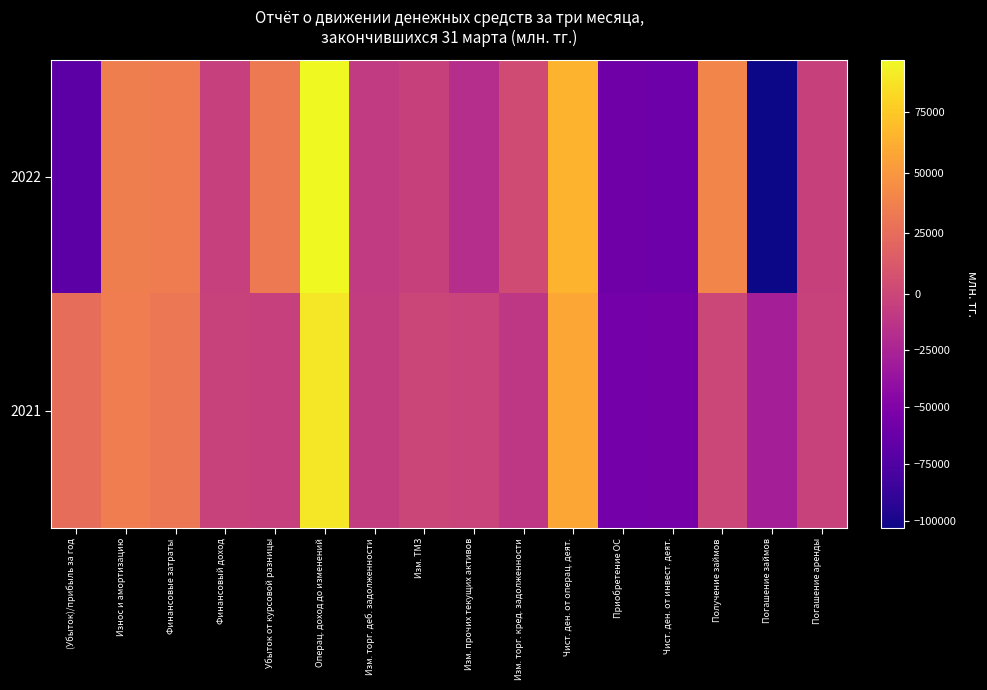

Reading left to right, what are all the values shown in this chart?

2022: (Убыток)/прибыль за год=-68593	Износ и амортизацию=35980	Финансовые затраты=34635	Финансовый доход=-4623	Убыток от курсовой разницы=33160	Операц. доход до изменений=96824	Изм. торг. деб. задолженности=-8833	Изм. ТМЗ=-3878	Изм. прочих текущих активов=-16919	Изм. торг. кред. задолженности=3761	Чист. ден. от операц. деят.=64965	Приобретение ОС=-58982	Чист. ден. от инвест. деят.=-59842	Получение займов=40000	Погашение займов=-103026	Погашение аренды=-3222
2021: (Убыток)/прибыль за год=25486	Износ и амортизацию=35096	Финансовые затраты=31371	Финансовый доход=-3076	Убыток от курсовой разницы=-4786	Операц. доход до изменений=88779	Изм. торг. деб. задолженности=-7224	Изм. ТМЗ=-166	Изм. прочих текущих активов=-1959	Изм. торг. кред. задолженности=-11268	Чист. ден. от операц. деят.=58780	Приобретение ОС=-56535	Чист. ден. от инвест. деят.=-55749	Получение займов=0	Погашение займов=-28266	Погашение аренды=-2544